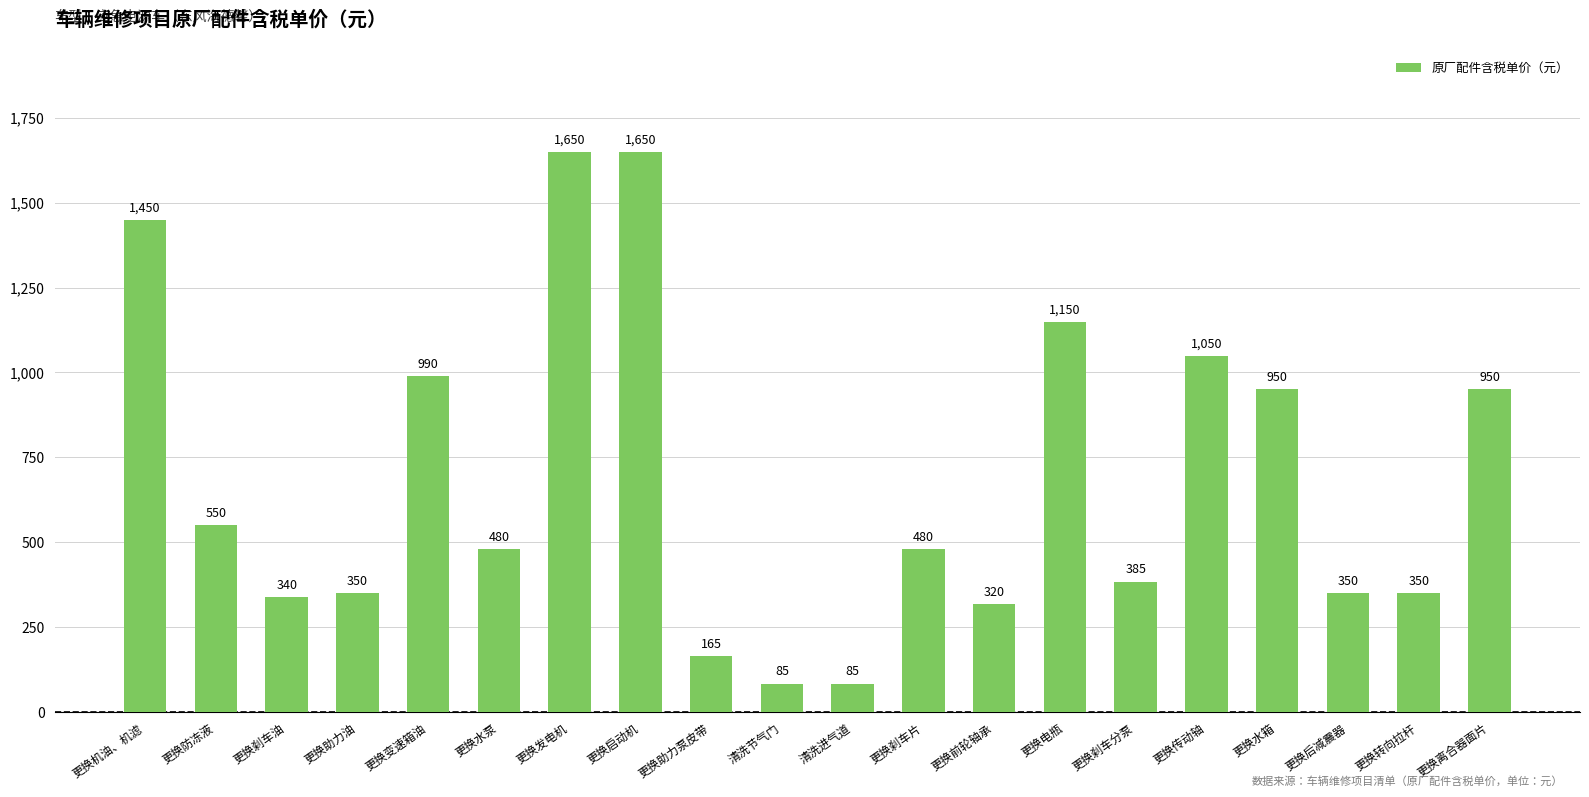

How many bars are there in total?

20